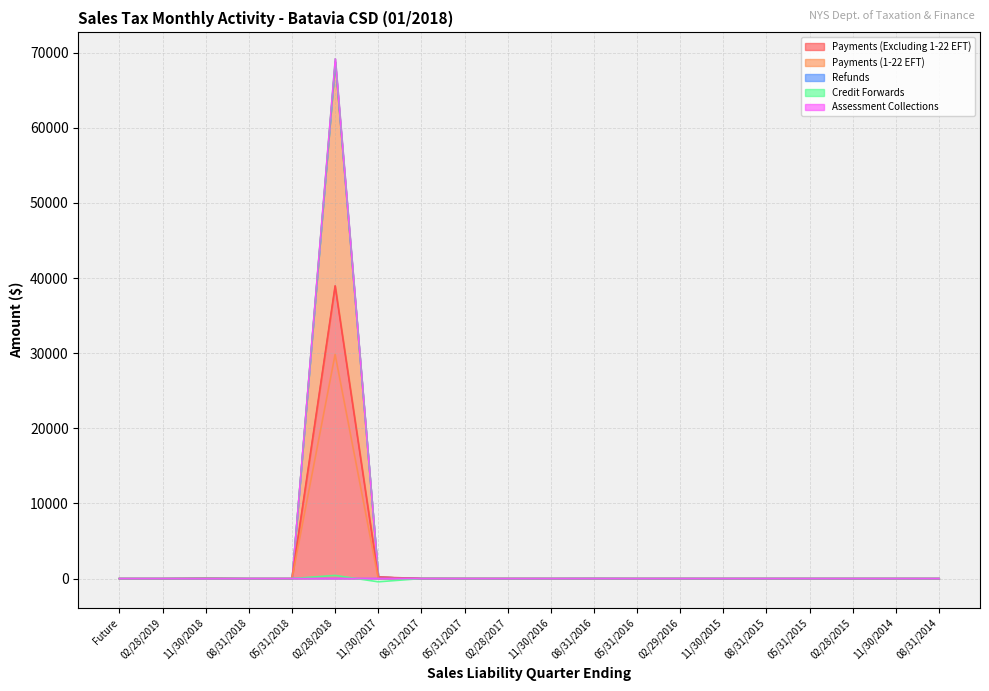

What value does the Refunds series have at 02/28/2017?

-3.6